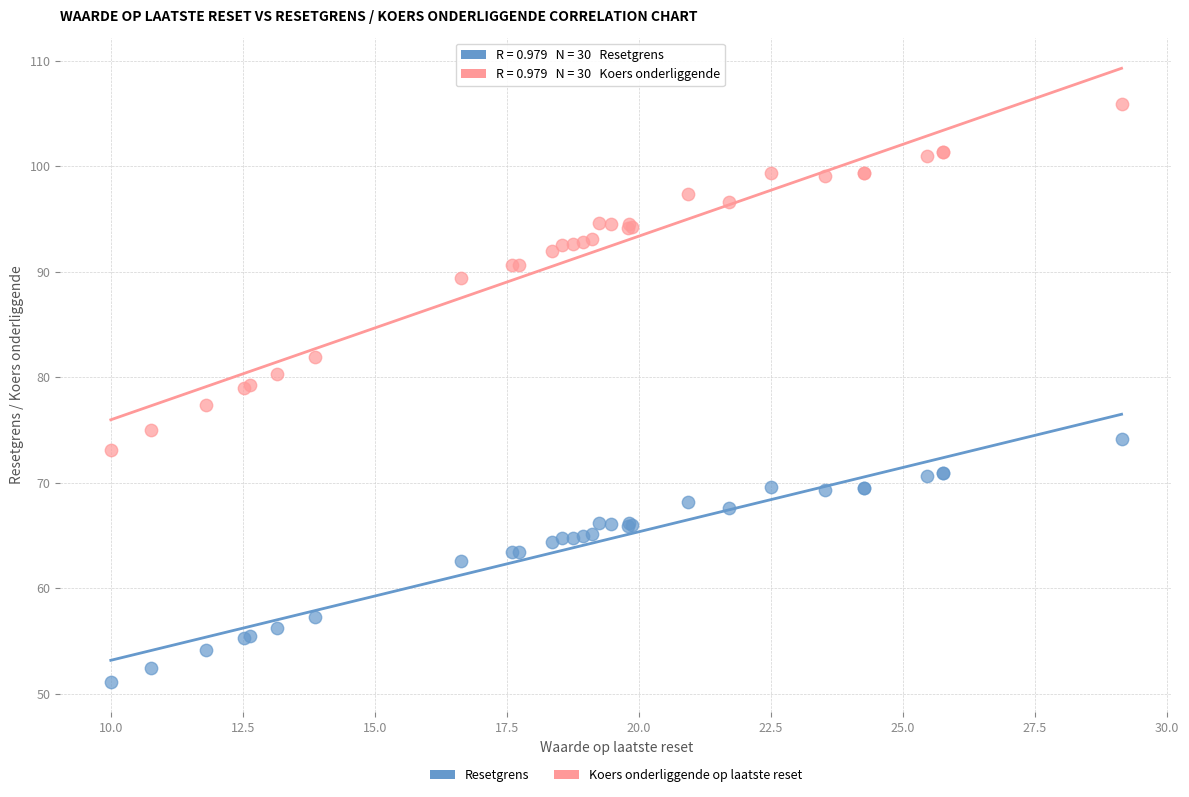

What is the X range (max minus min) for the scatter plot?

19.1